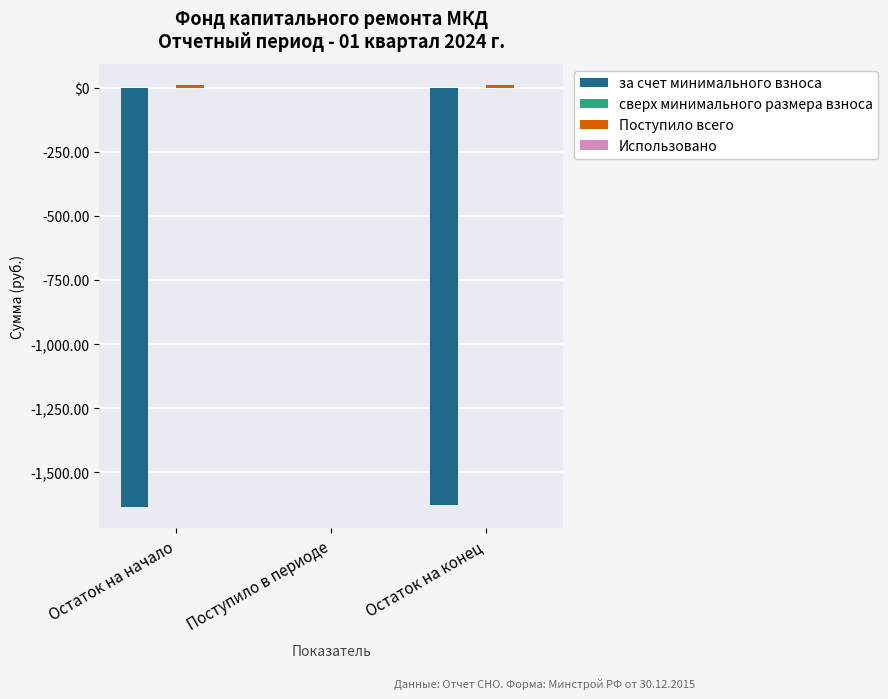

Are the bars horizontal?

No